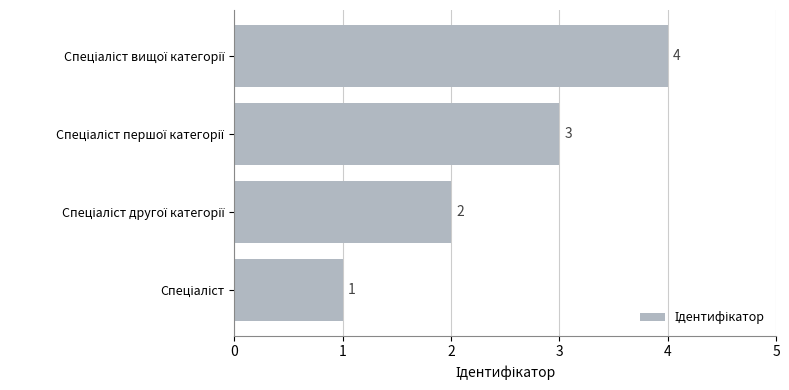

Count the values in the range 2 to 4.

3